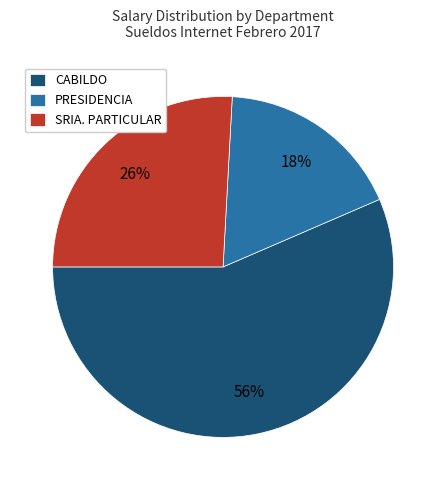

To the nearest percent, what is the difference between the PRESIDENCIA and SRIA. PARTICULAR slice percentages?

8%